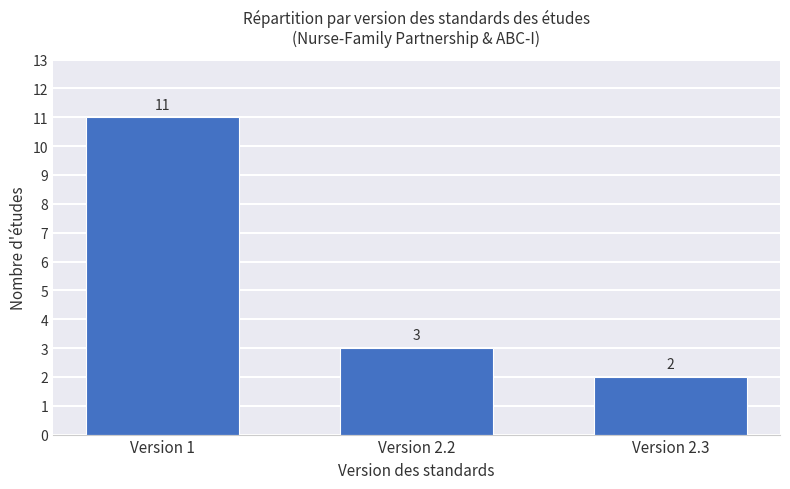

Count the values in the range 2 to 11.

3